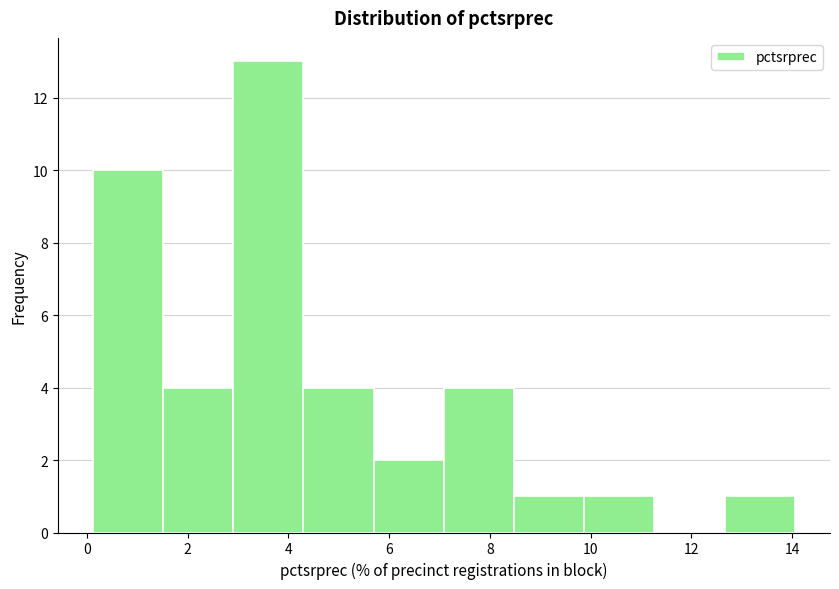

Over which range of the x-axis is the bar tallest?

3.0 to 4.2